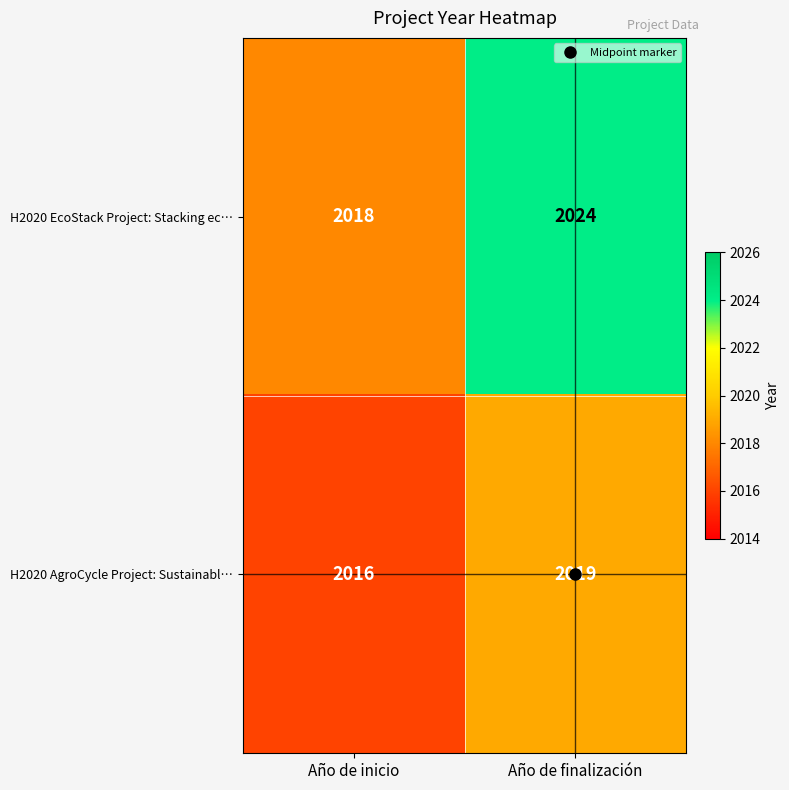

How many data points does each series have?

2